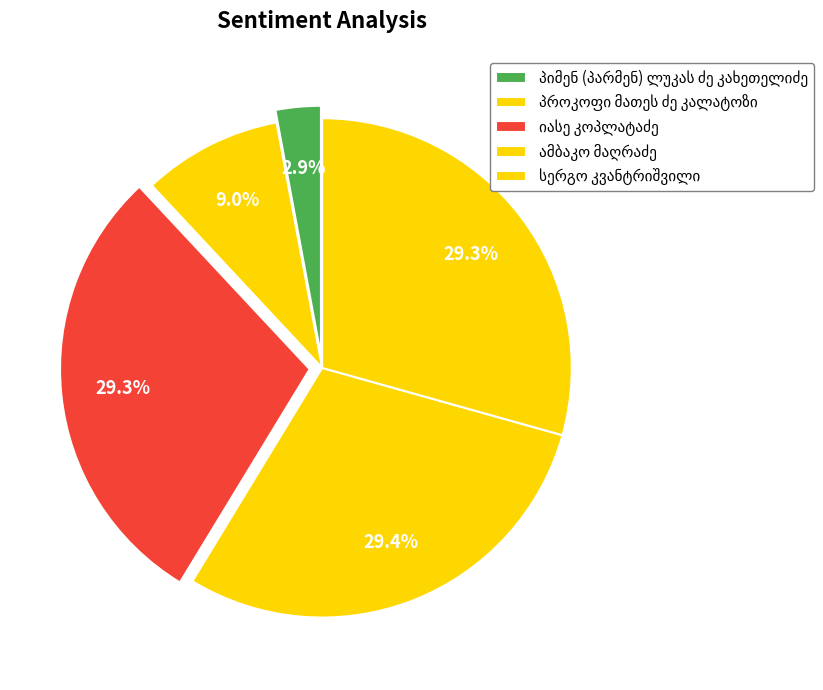

What percentage is NOT represented by იასე კოპლატაძე?

70.7%